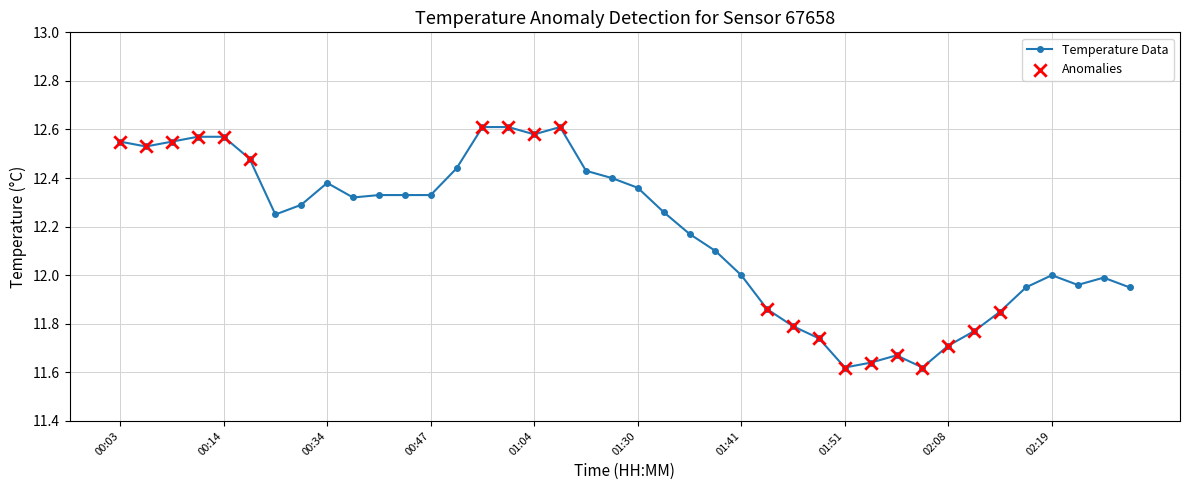

True or false: the data has more than 2 interior local peaks.

True